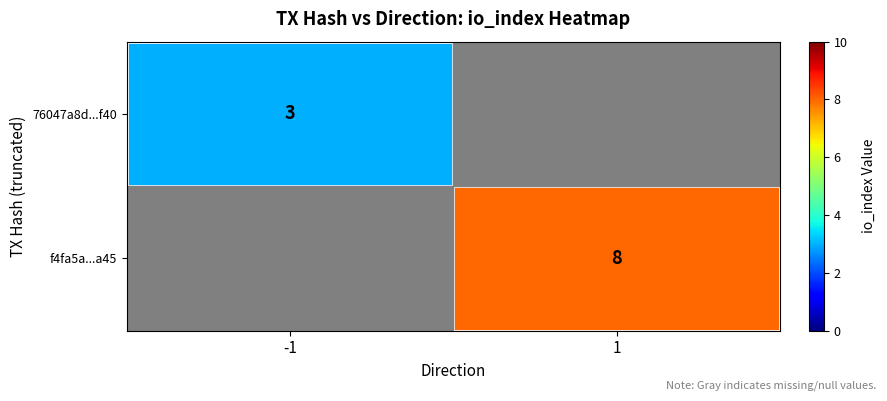

The f4fa5a...a45 series shows 11 at 1. True or false?

False